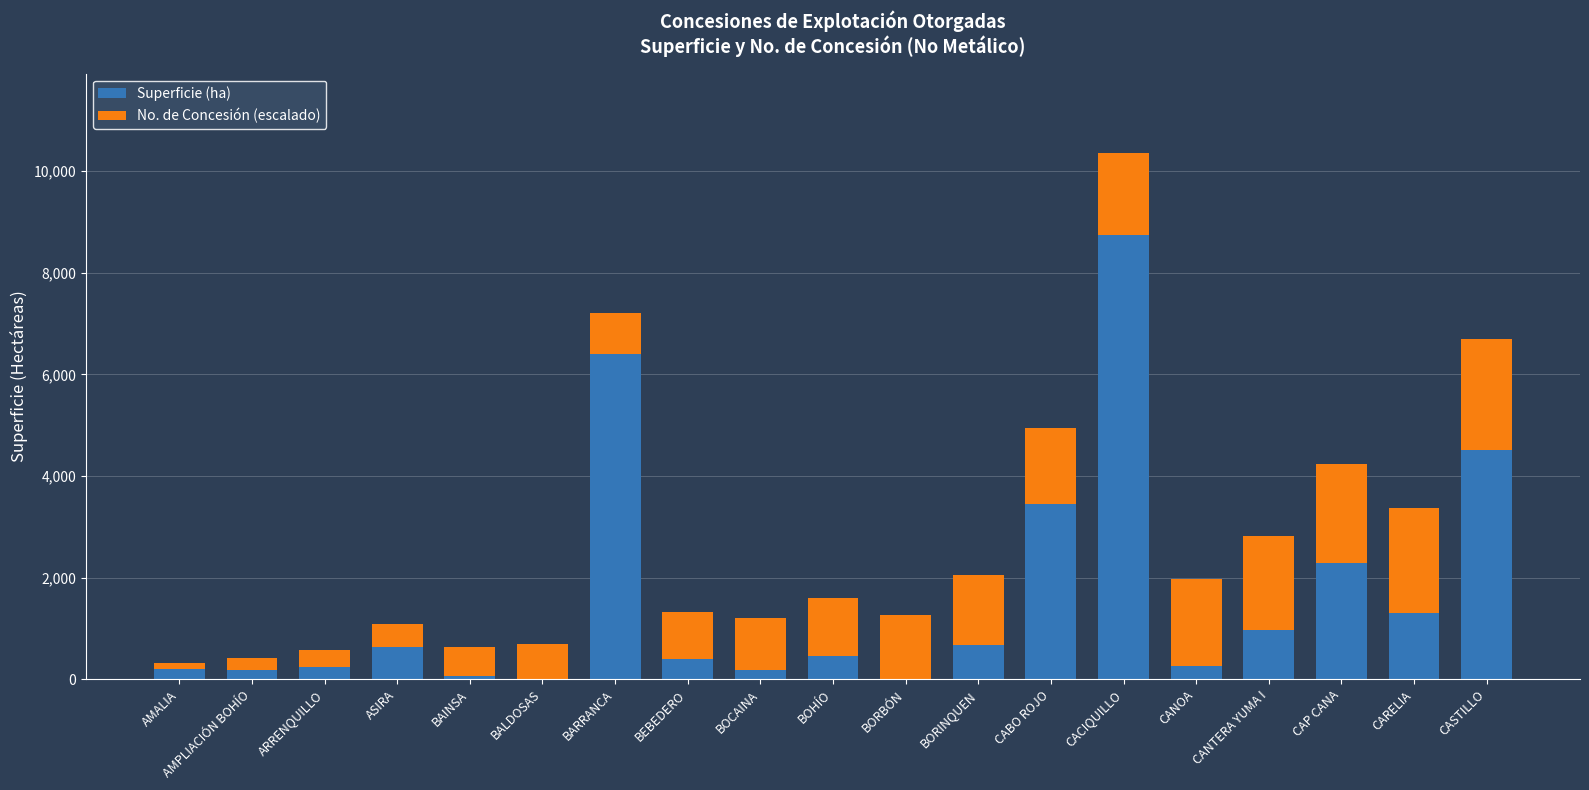

What is the average value of the Superficie (ha) series?

1628.0